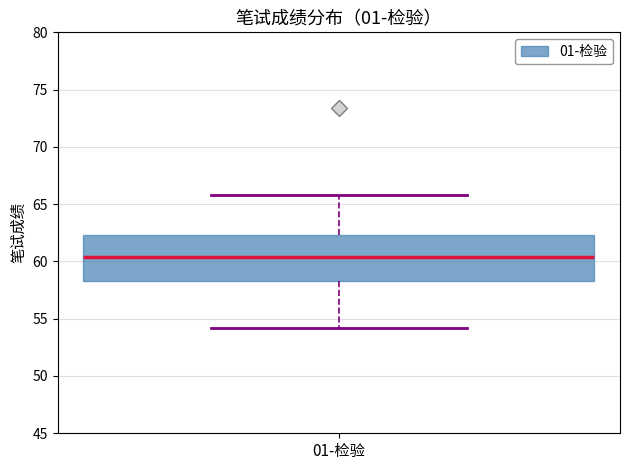

Read this box plot against the y-axis: the position of the median line, the range covered by the box, and the ends of both whiskers. The values are not printed on the chart, so give them approximately, as read against the axis.

median 60.5, box 58.5 to 62.5, whiskers 54.0 to 66.0